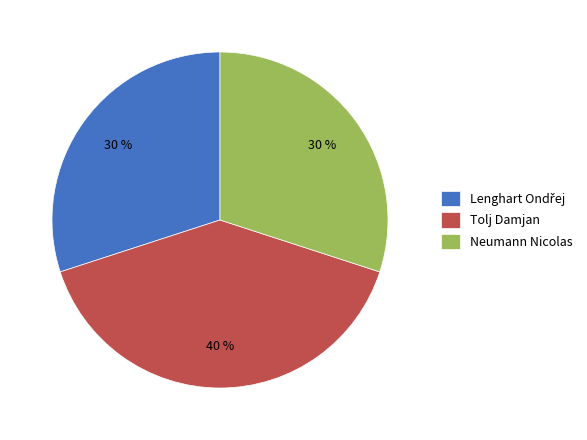

What percentage is the Neumann Nicolas slice, to the nearest percent?

30%